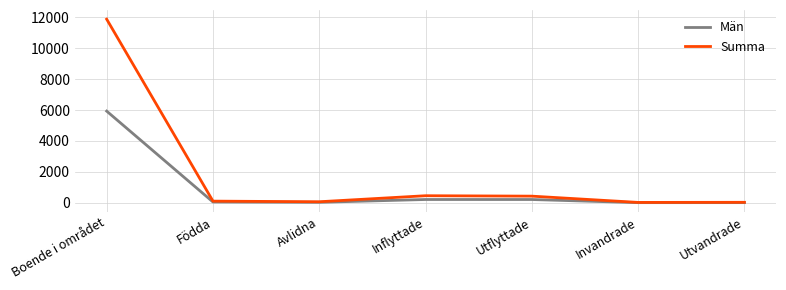

What is the highest value of the Summa series?

11871